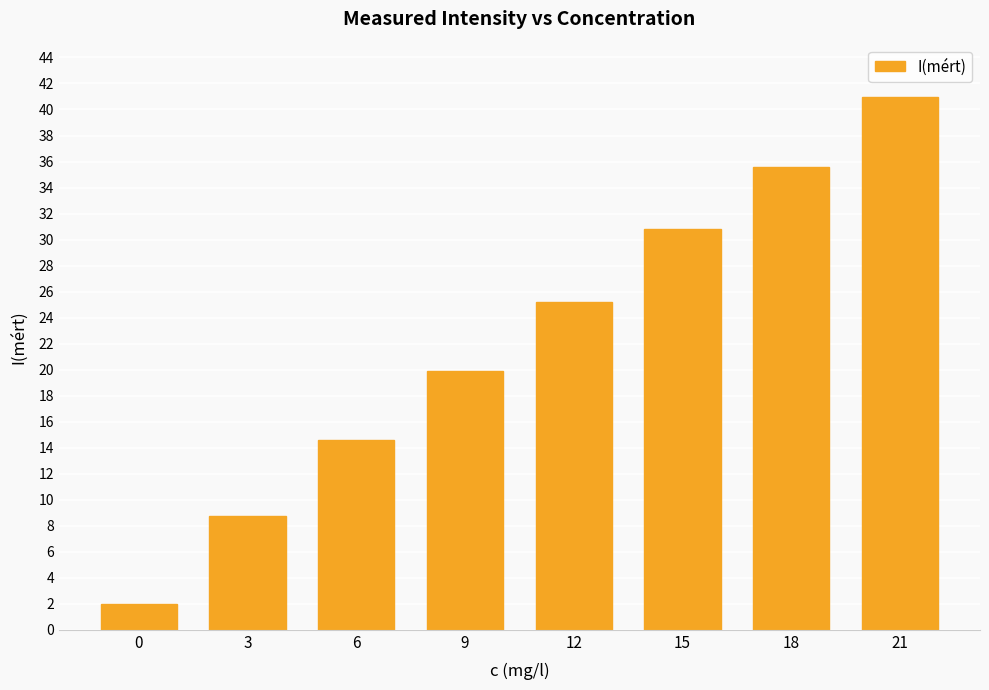

What is the sum of all values?

177.8